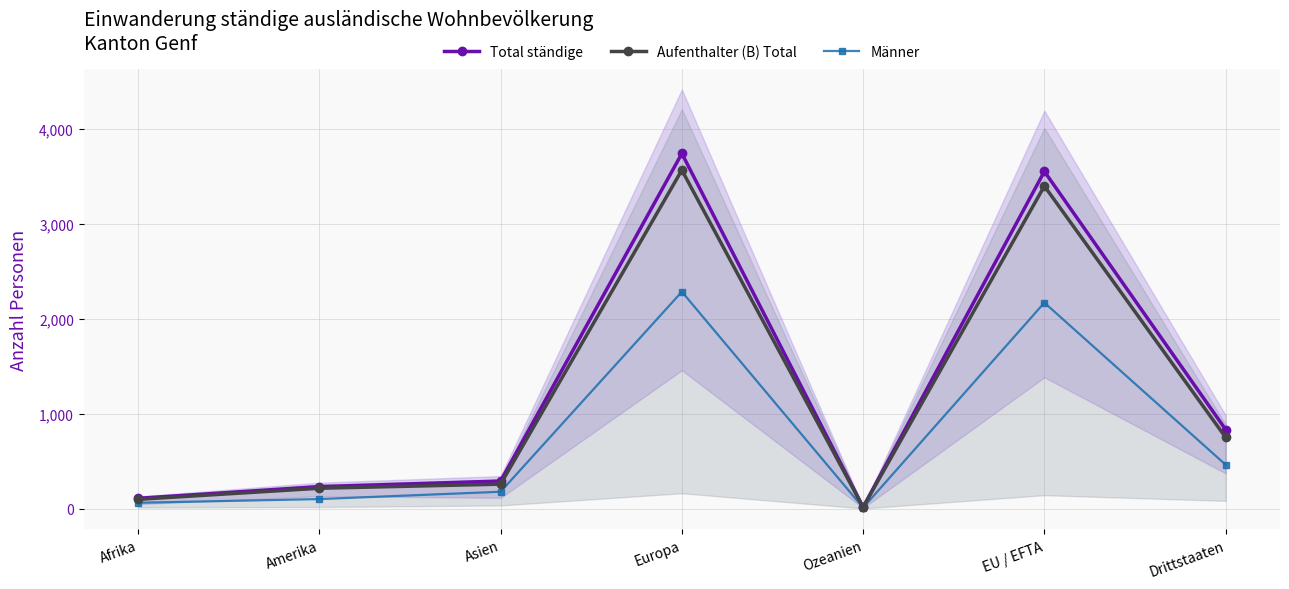

Where is the first local minimum for Männer?

Ozeanien